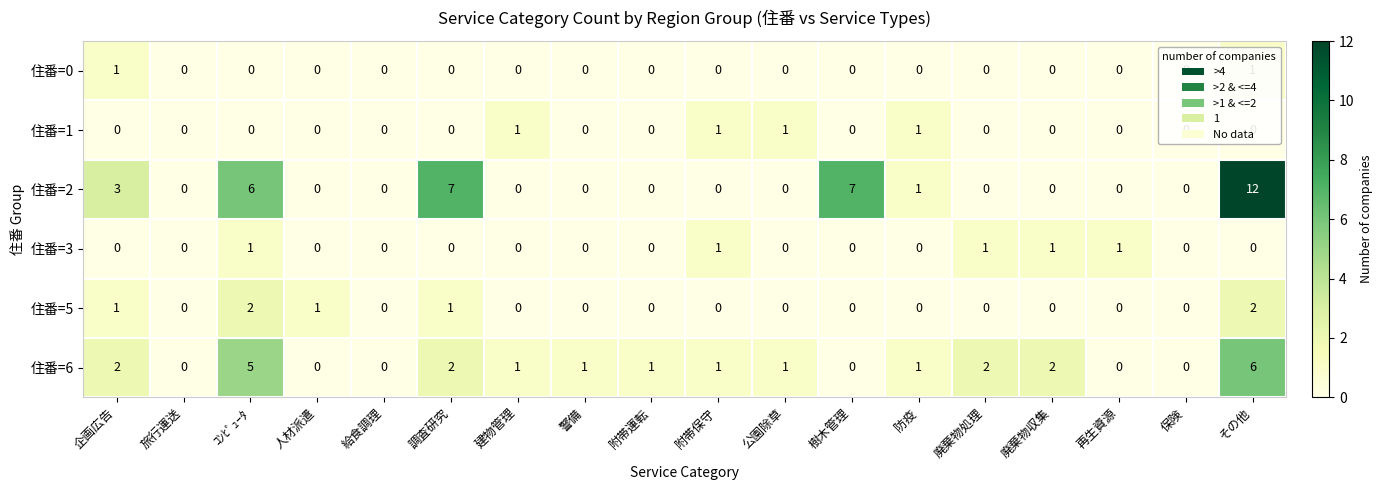

What is the maximum value for 住番=2?

12